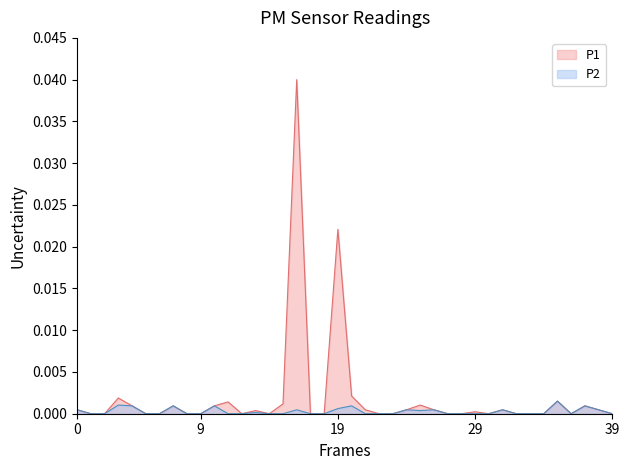

At 00:35, list the series in order from largest to smallest.

P1, P2